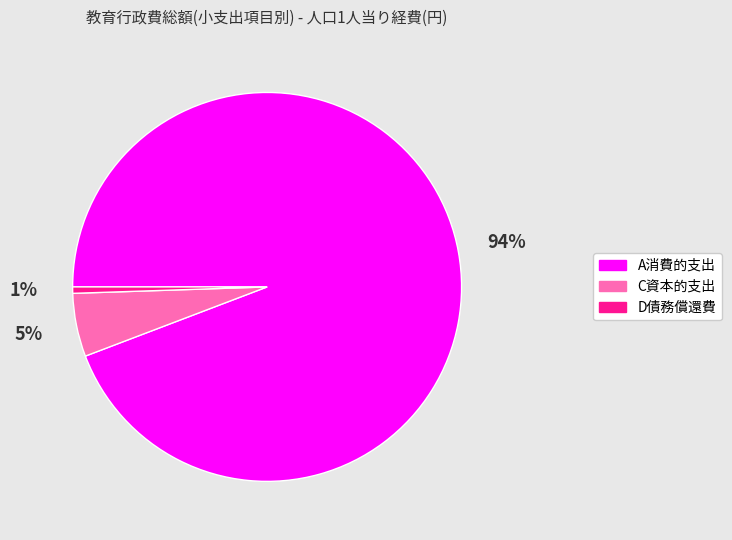

Combined, do C資本的支出 and A消費的支出 account for over 50%?

Yes